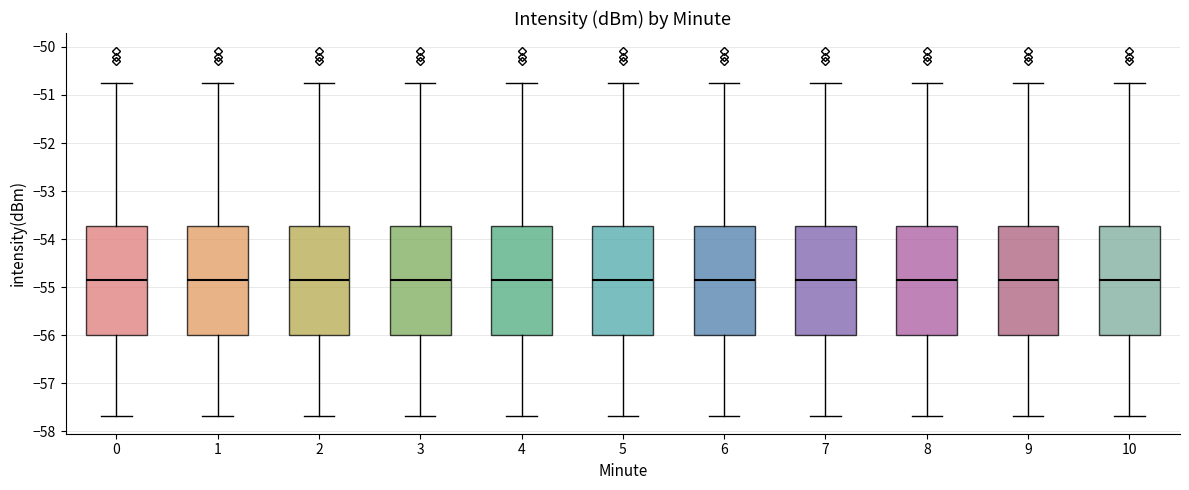

Where is the upper edge of the box at x = 0 on the y-axis? The values are not printed on the chart, so give them approximately, as read against the axis.

-53.7